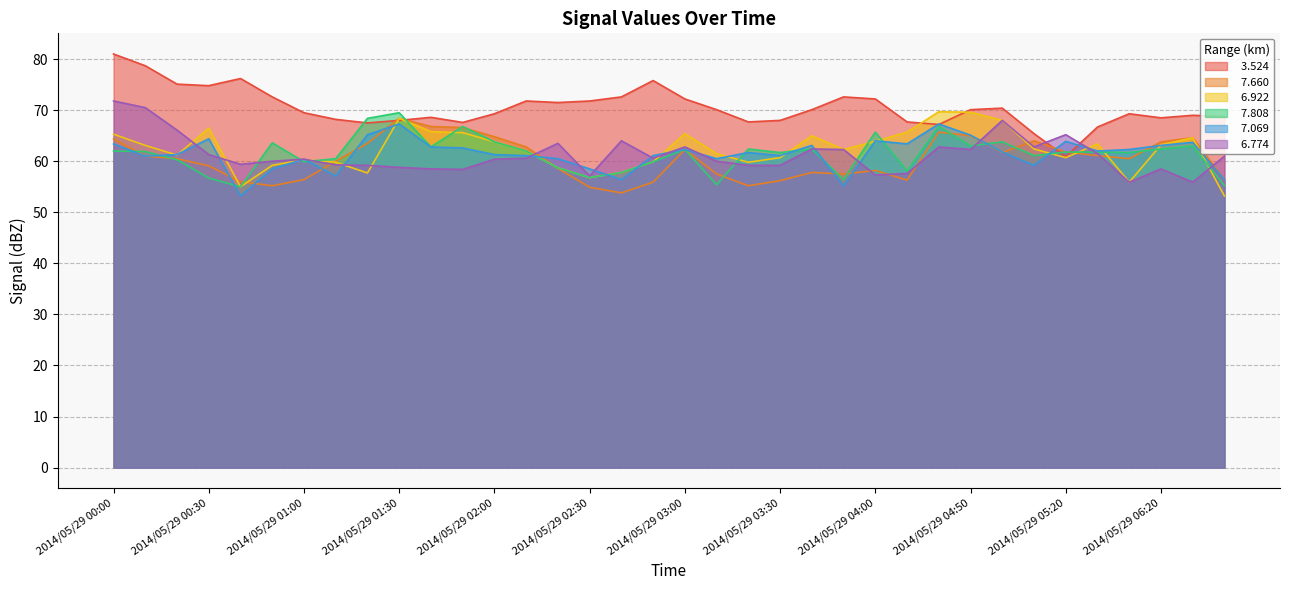

Which series has the largest range (max minus min)?

  3.524